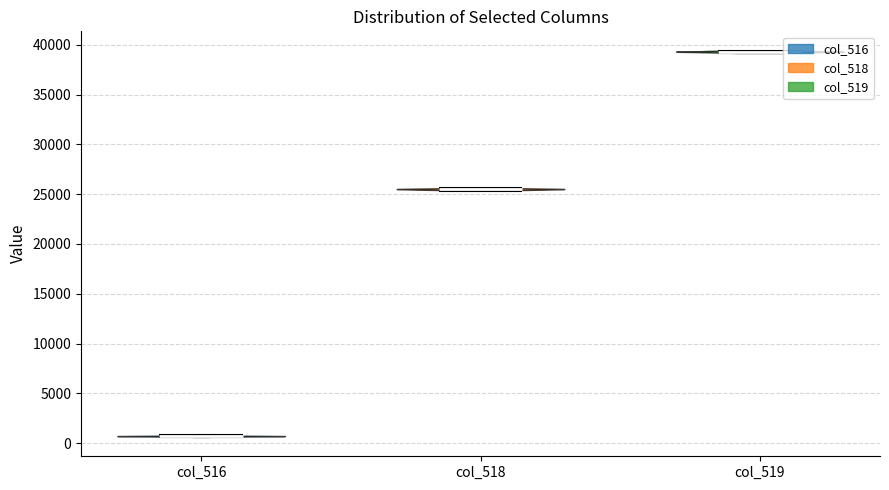

Reading left to right, read every violin against the y-axis: where its median line is, and the lowest and highest points it reaches. The values are not printed on the chart, so give them approximately, as read against the axis.

col_516: median line 500, lowest point 500, highest point 1000
col_518: median line 25500, lowest point 25500, highest point 25500
col_519: median line 39500, lowest point 39000, highest point 39500